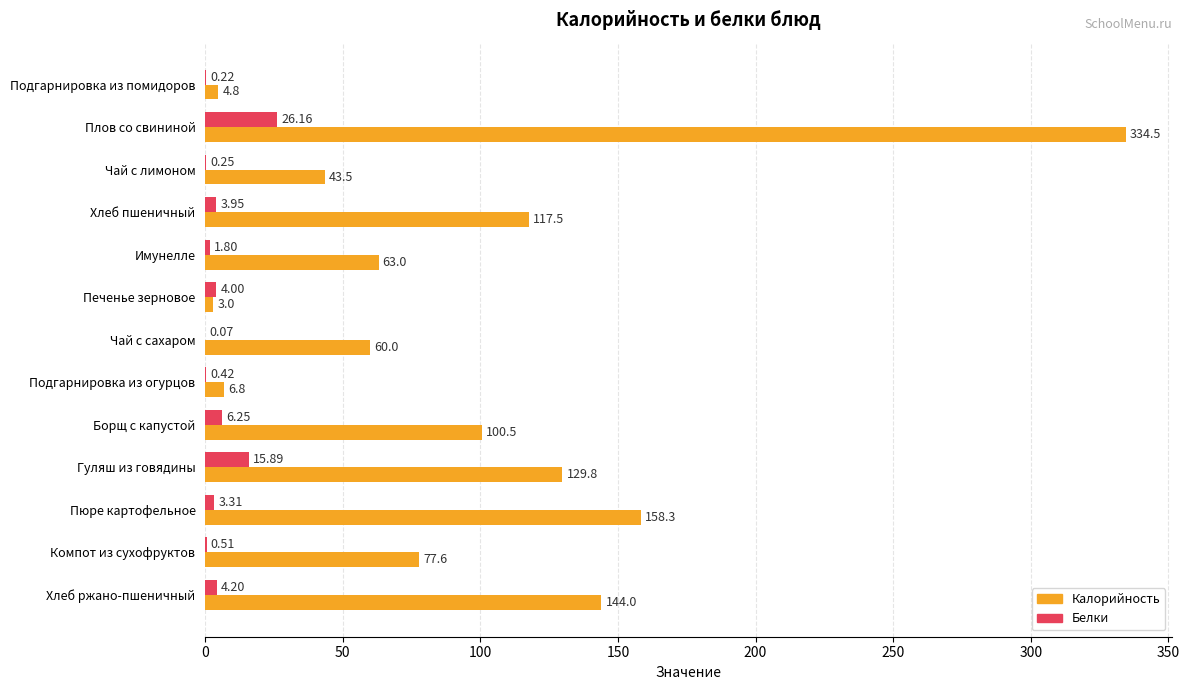

Which category has the highest value across all series?

Плов со свининой